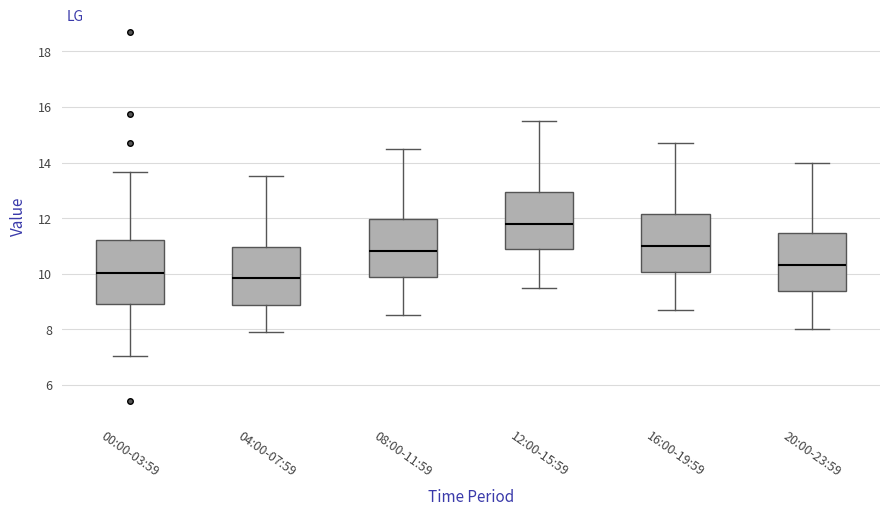

Reading left to right, read every box against the y-axis: the position of its median line, the range the box covers, and the ends of its whiskers. The values are not printed on the chart, so give them approximately, as read against the axis.

00:00-03:59: median 10.0, box 9.0 to 11.2, whiskers 7.0 to 13.6
04:00-07:59: median 9.8, box 8.8 to 11.0, whiskers 8.0 to 13.6
08:00-11:59: median 10.8, box 9.8 to 12.0, whiskers 8.6 to 14.6
12:00-15:59: median 11.8, box 10.8 to 13.0, whiskers 9.6 to 15.6
16:00-19:59: median 11.0, box 10.0 to 12.2, whiskers 8.8 to 14.8
20:00-23:59: median 10.4, box 9.4 to 11.4, whiskers 8.0 to 14.0